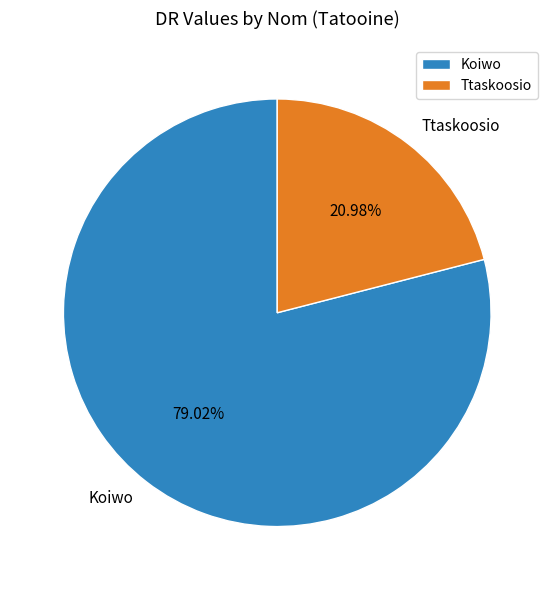

How many segments does this pie chart have?

2